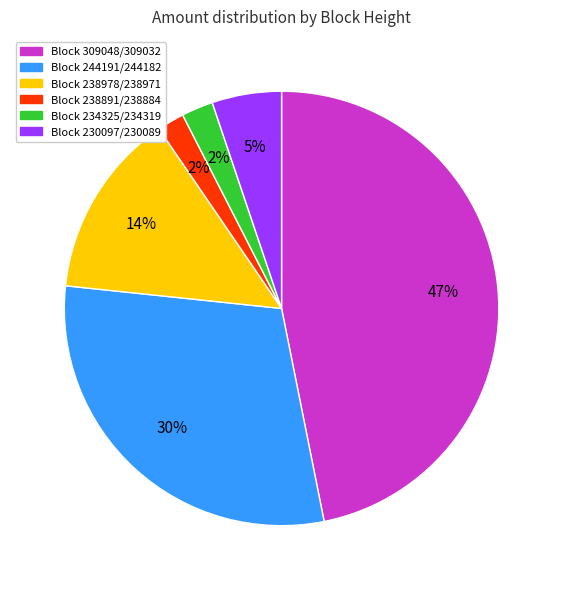

To the nearest percent, what is the average slice percentage?

17%